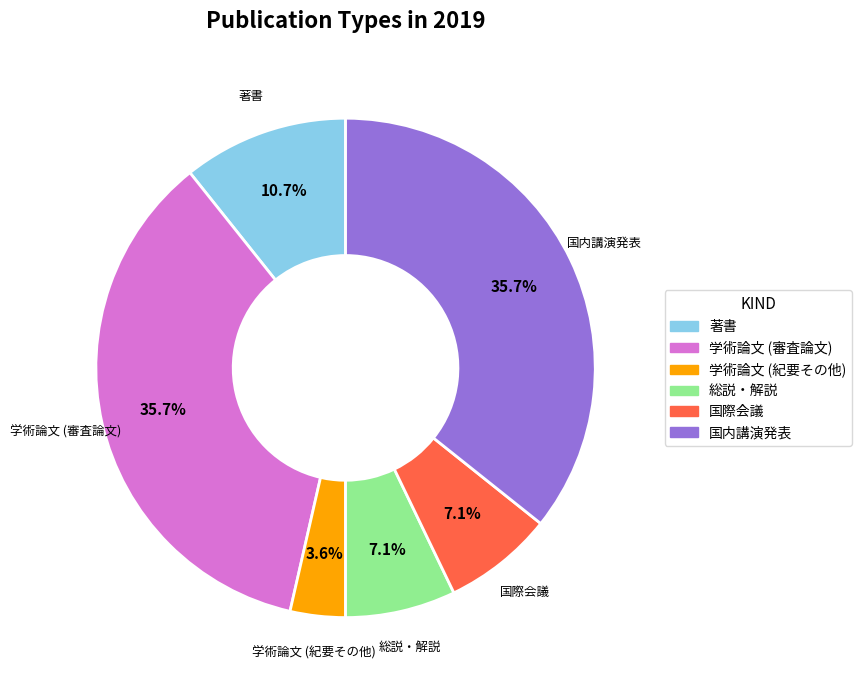

How many slices are in this pie chart?

6